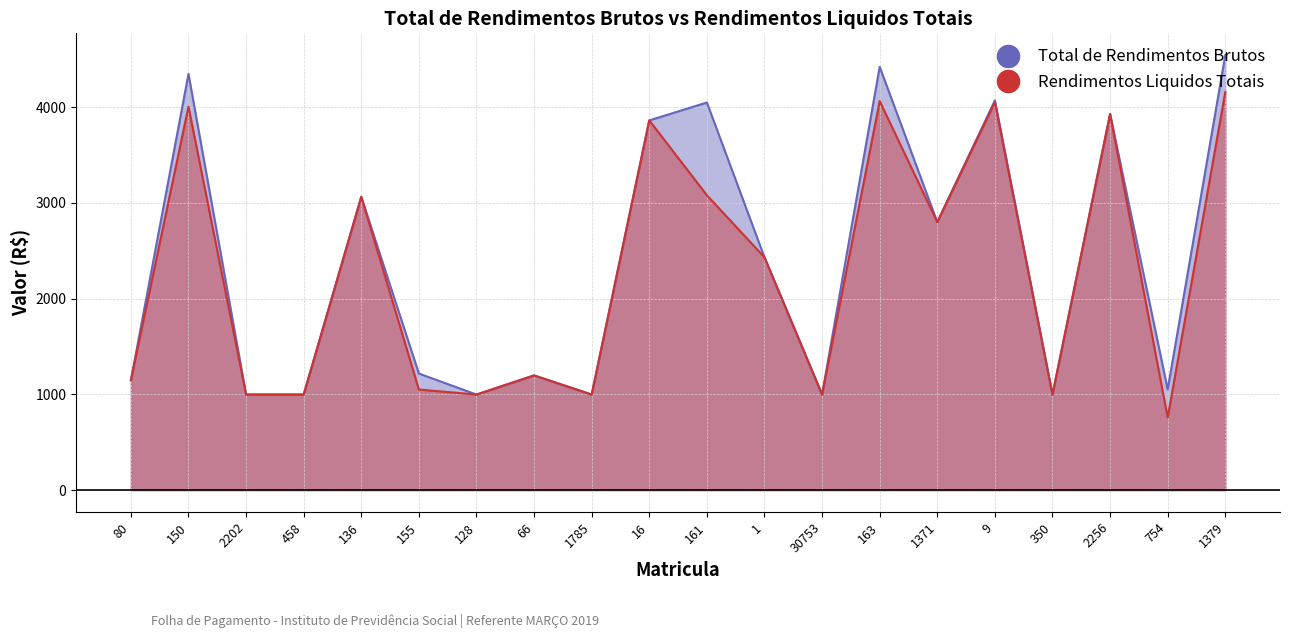

What is the approximate value of Total de Rendimentos Brutos at 2202?

998.0